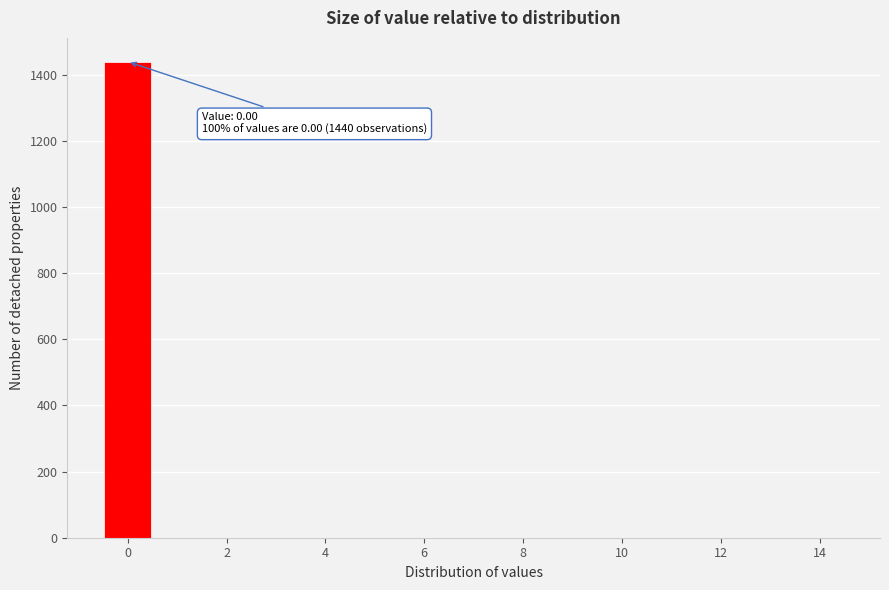

Which range on the x-axis has the tallest bar?

-0.5 to 0.5